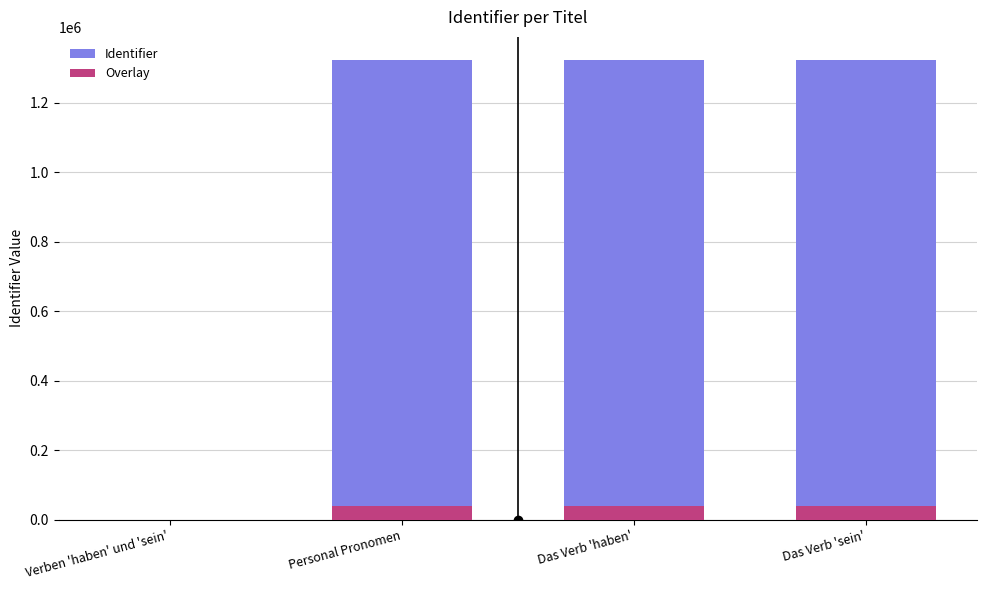

The Overlay series shows 39692.2 at Das Verb 'sein'. True or false?

True